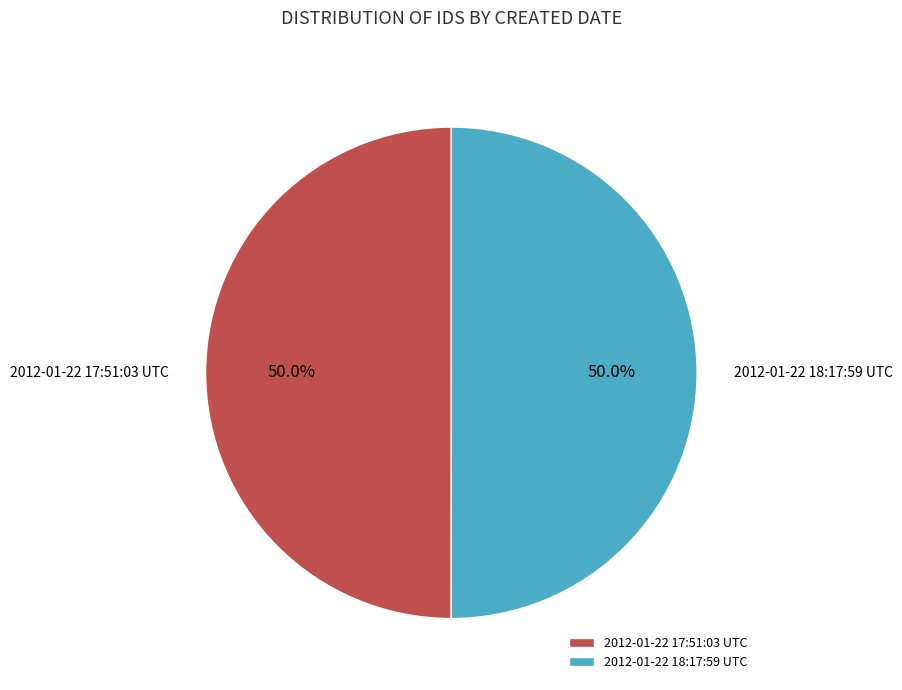

Approximately how many times larger is the value at 2012-01-22 18:17:59 UTC compared to 2012-01-22 17:51:03 UTC?

1.0